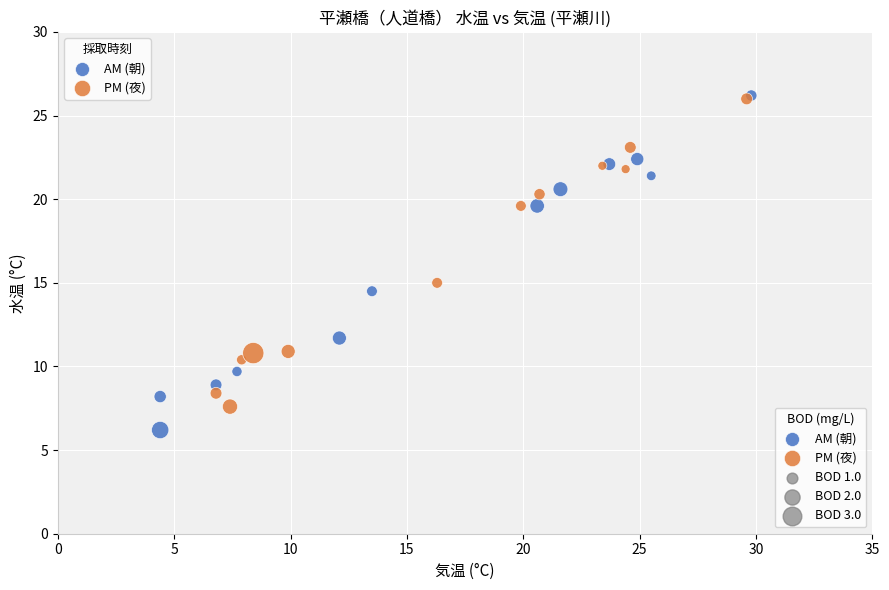

Which series has the largest Y range (max minus min)?

AM (朝)